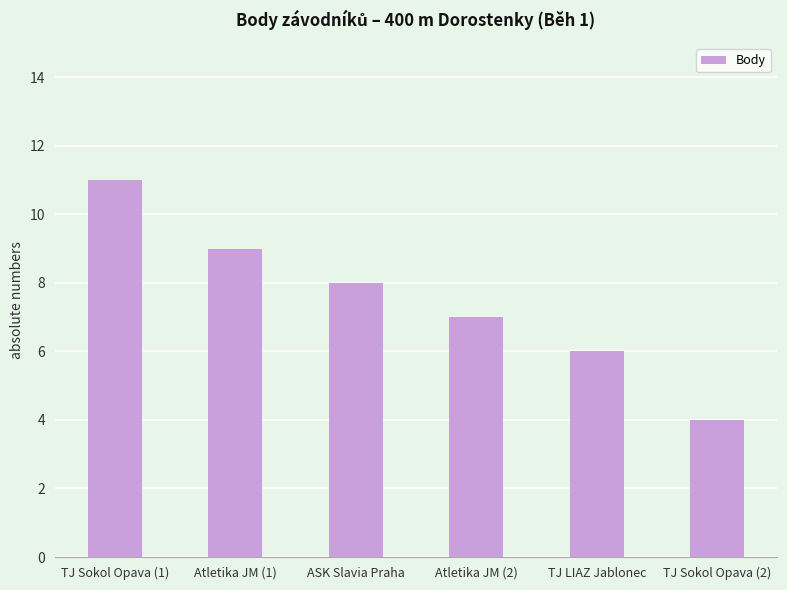

Is it true that the value at Atletika JM (1) is 9?

True